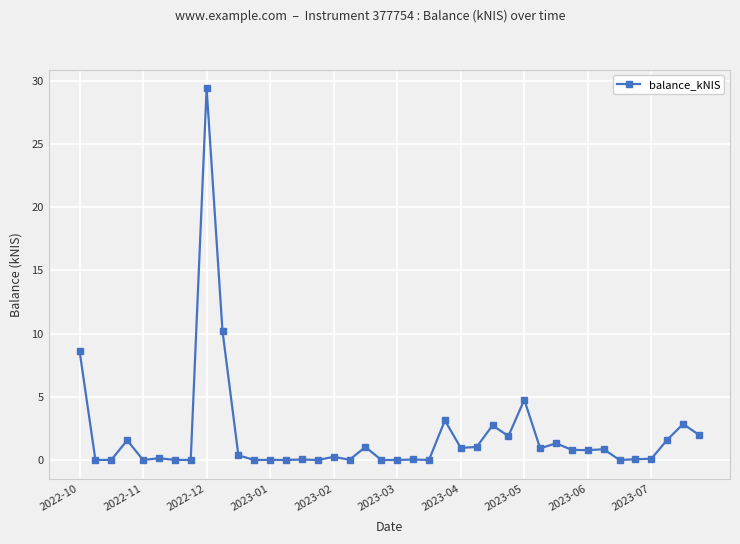

What is the difference between the maximum and minimum values?

29.4